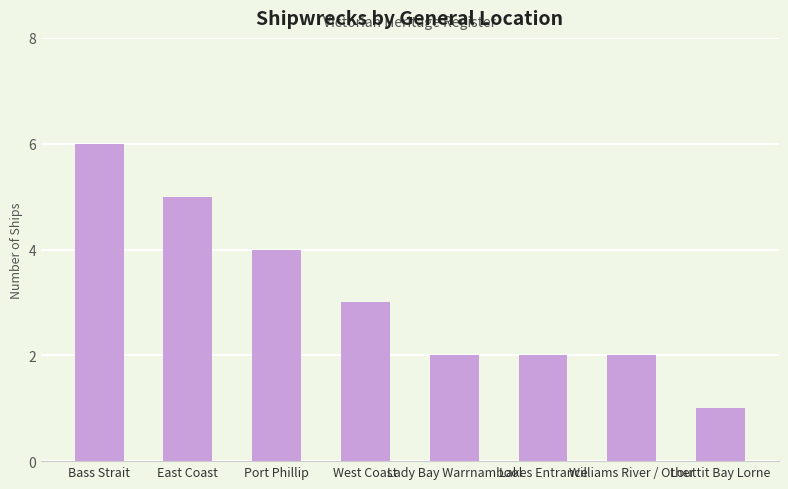

How many bars are there in total?

8